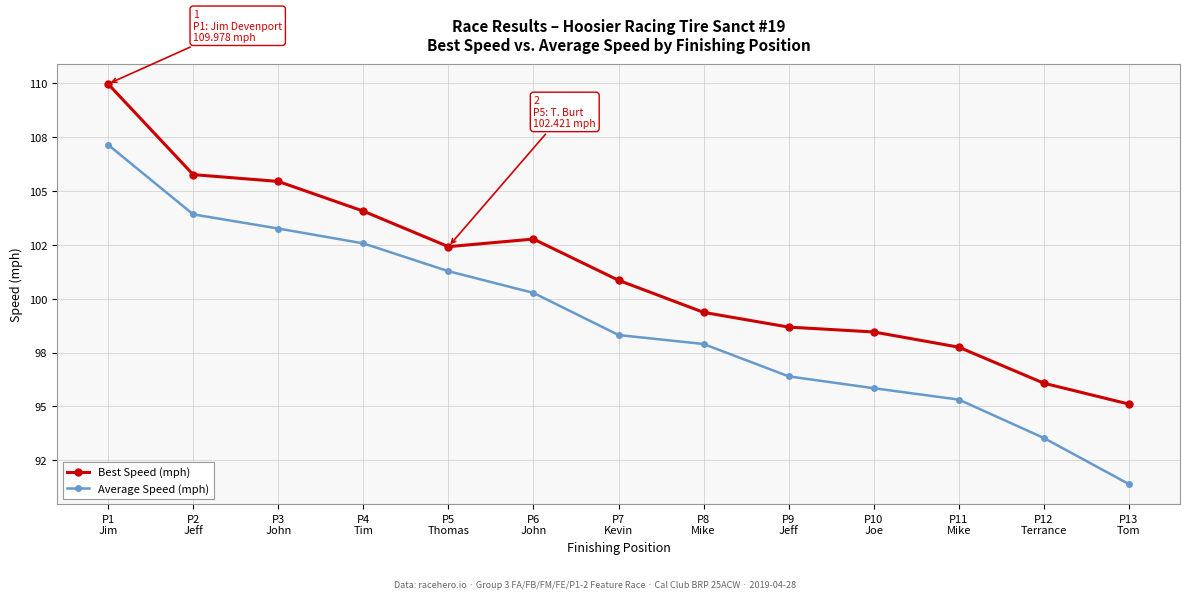

What are all the series names shown in the legend?

Best Speed (mph), Average Speed (mph)